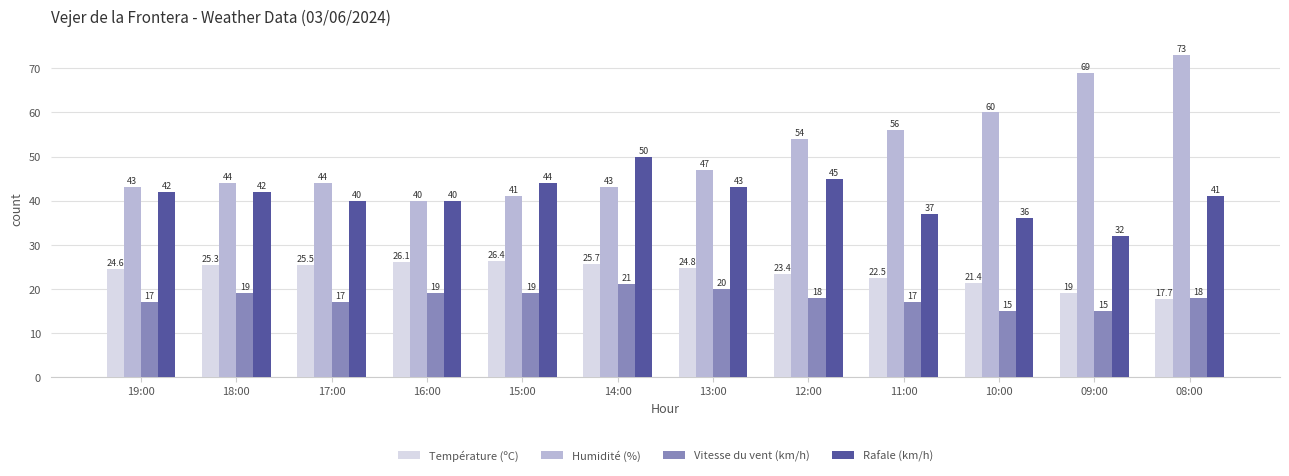

How many data points does each series have?

12